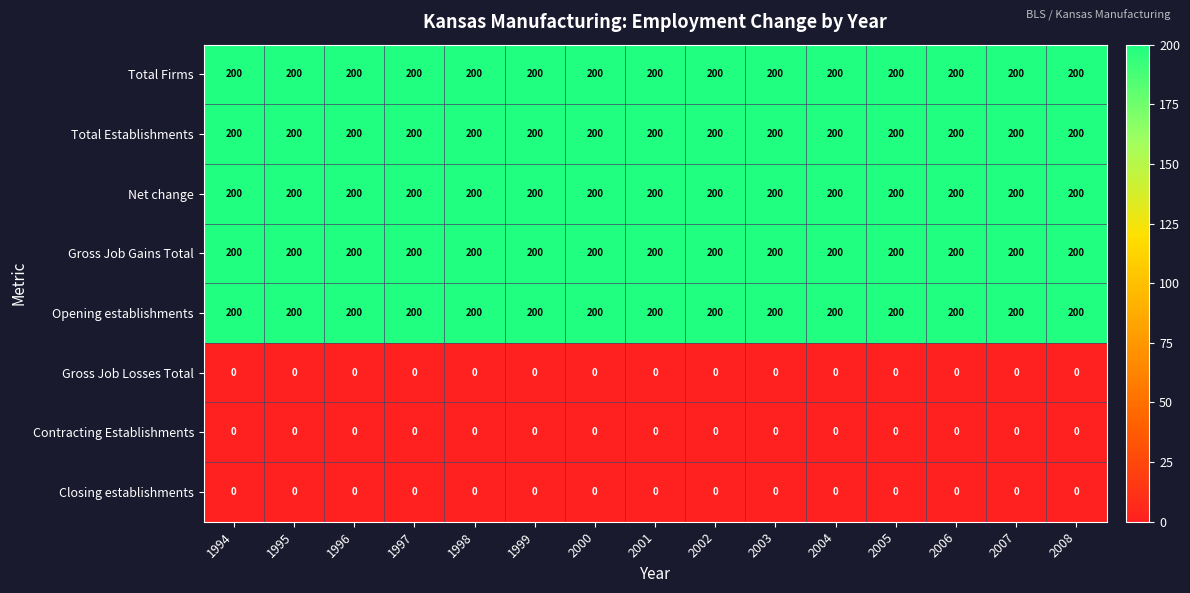

What is the spread (max minus min) of values at 1995?

200